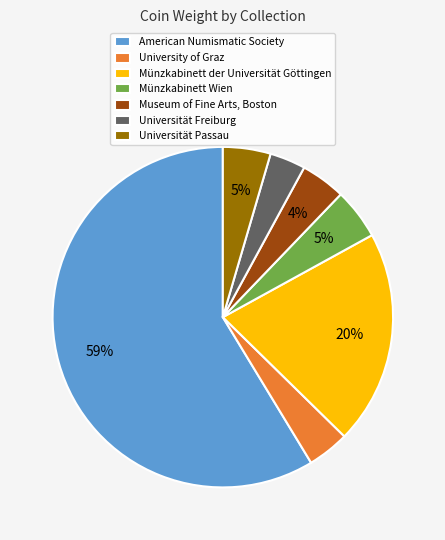

What percentage is the Universität Passau slice, to the nearest percent?

5%